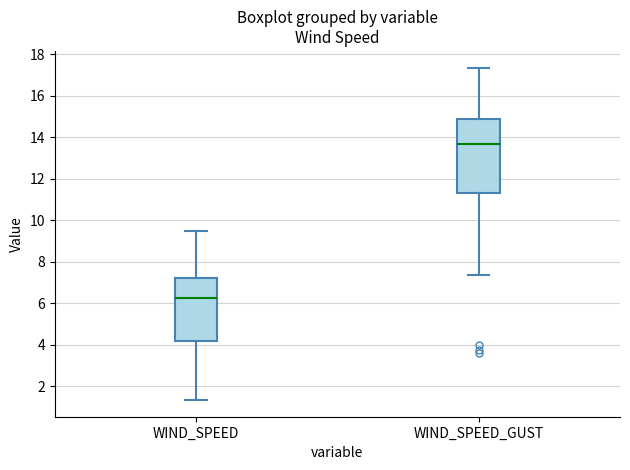

Which box's median line is the highest?

WIND_SPEED_GUST